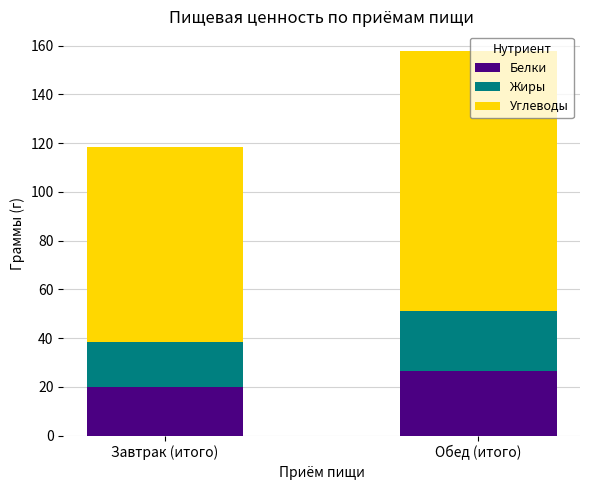

Are the bars grouped side by side (vs. stacked)?

No